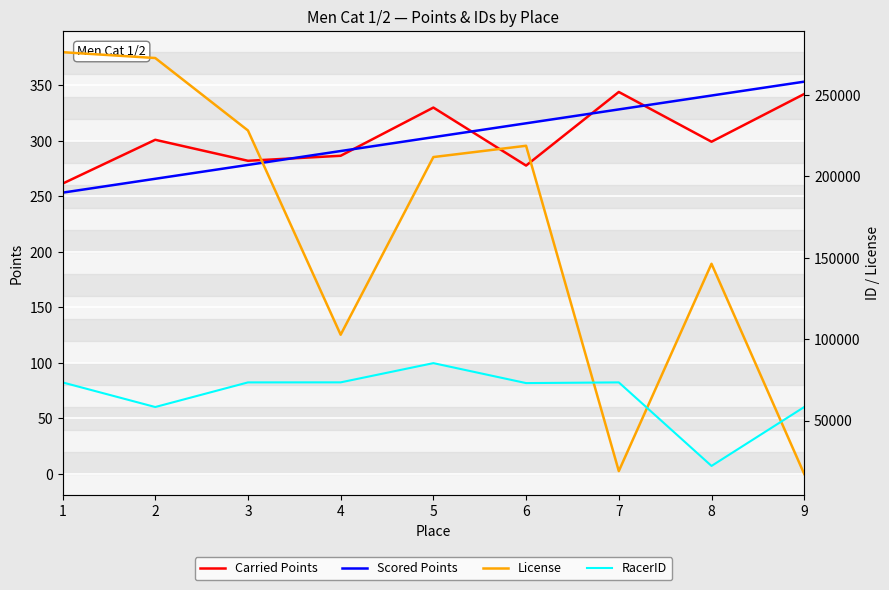

Is this an area chart (filled region under the line)?

No